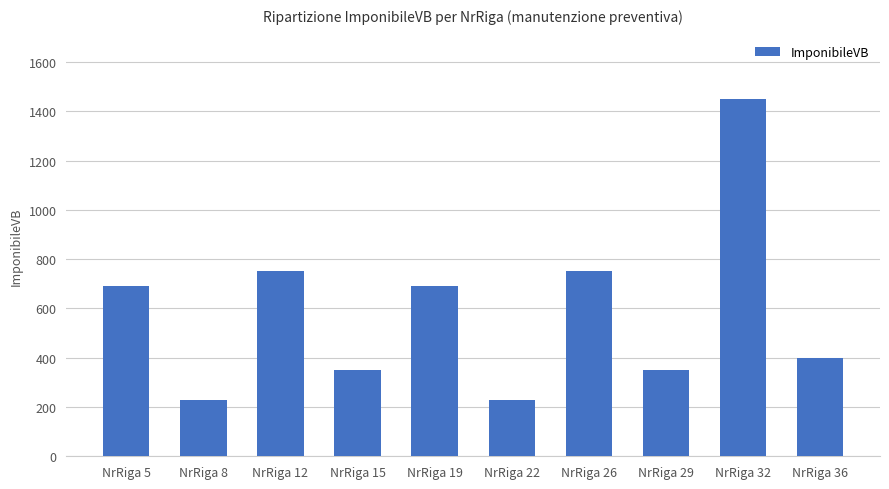

What is the smallest value displayed?

230